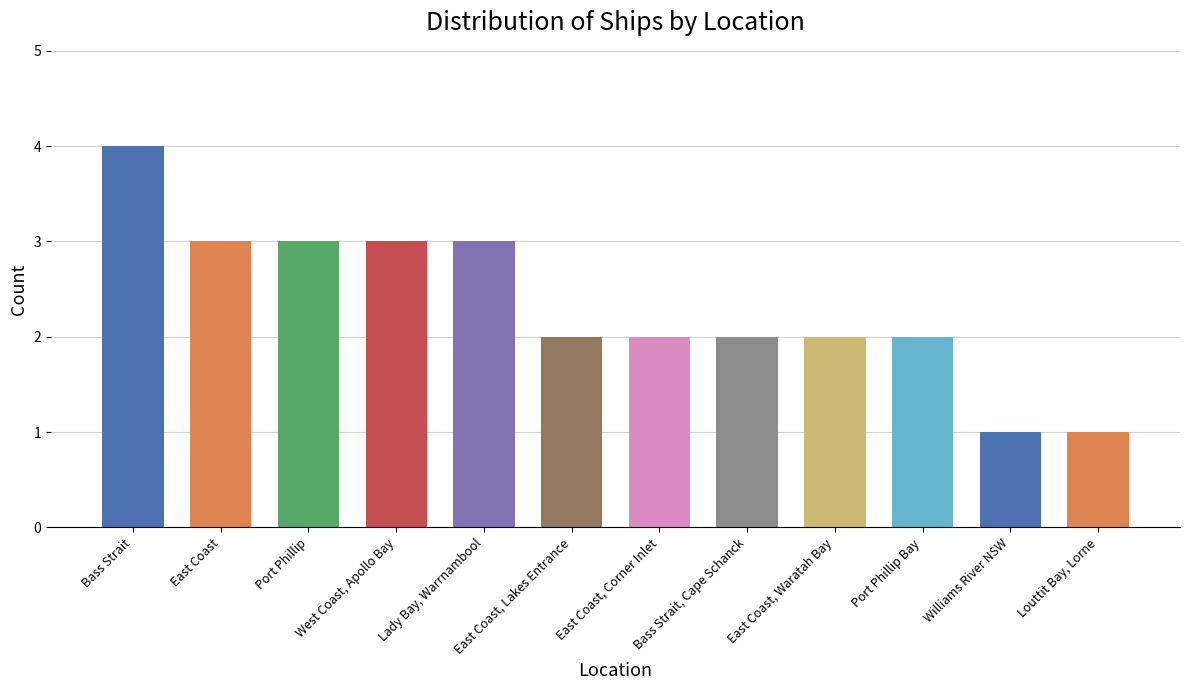

Where does the data first go above 2?

Bass Strait